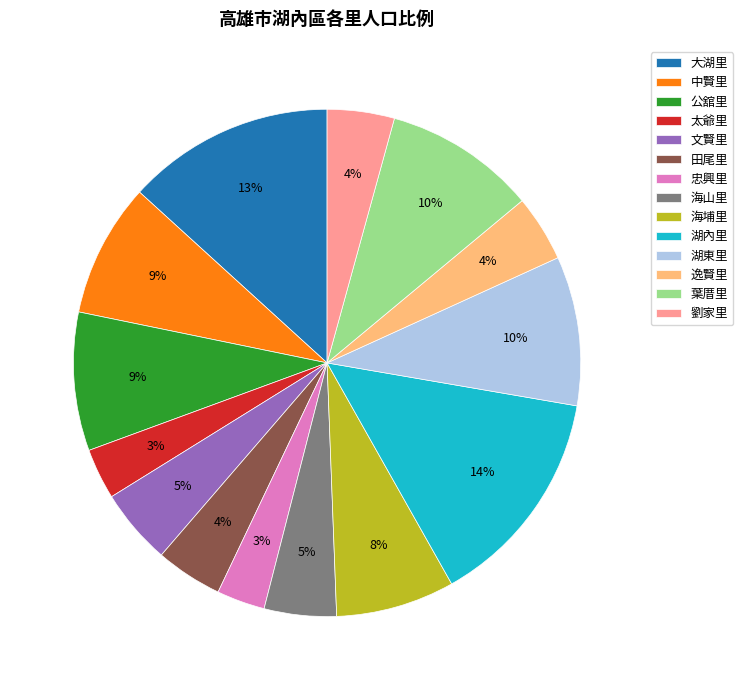

Combined, do 忠興里 and 葉厝里 account for over 50%?

No